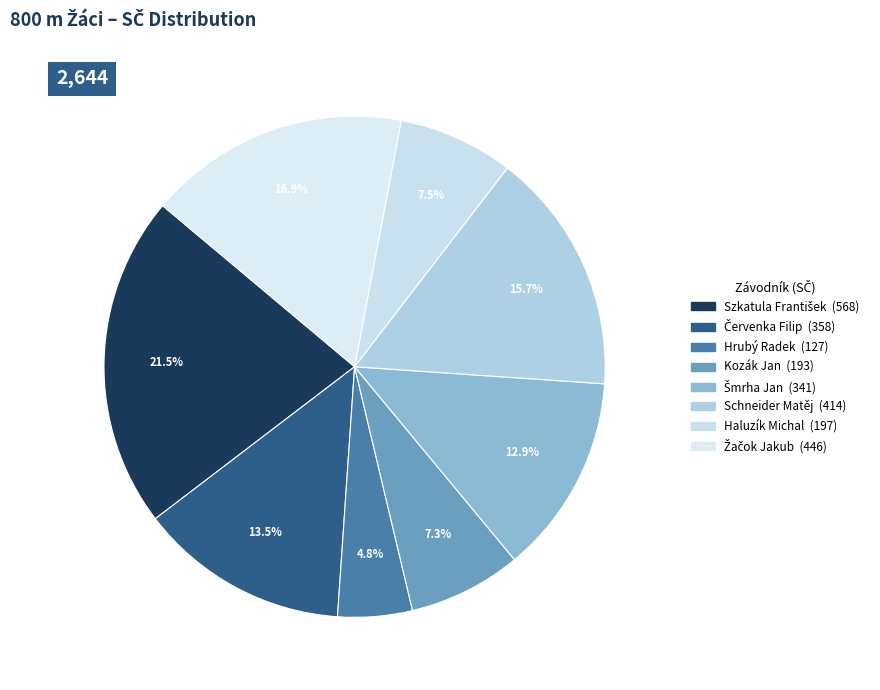

How many segments does this pie chart have?

8